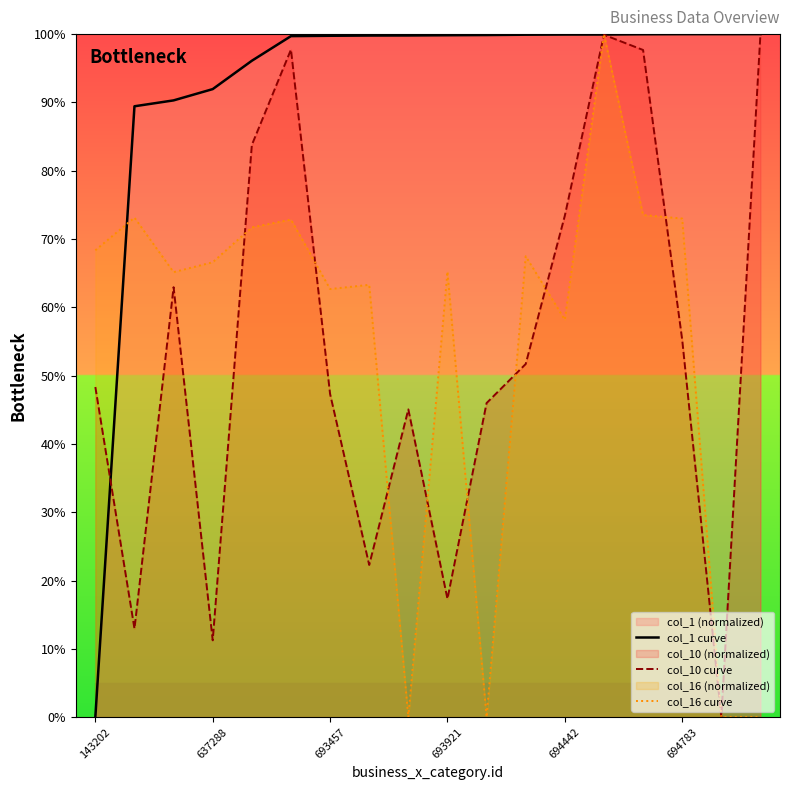

True or false: col_10 curve has a value of 7.3 at 693921.

False